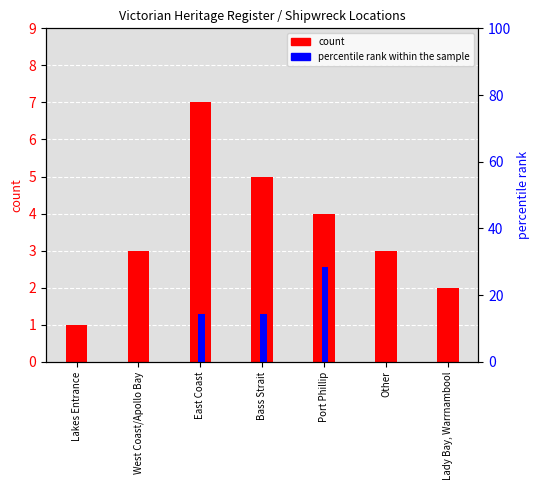

What are all the series names shown in the legend?

count, percentile rank within the sample